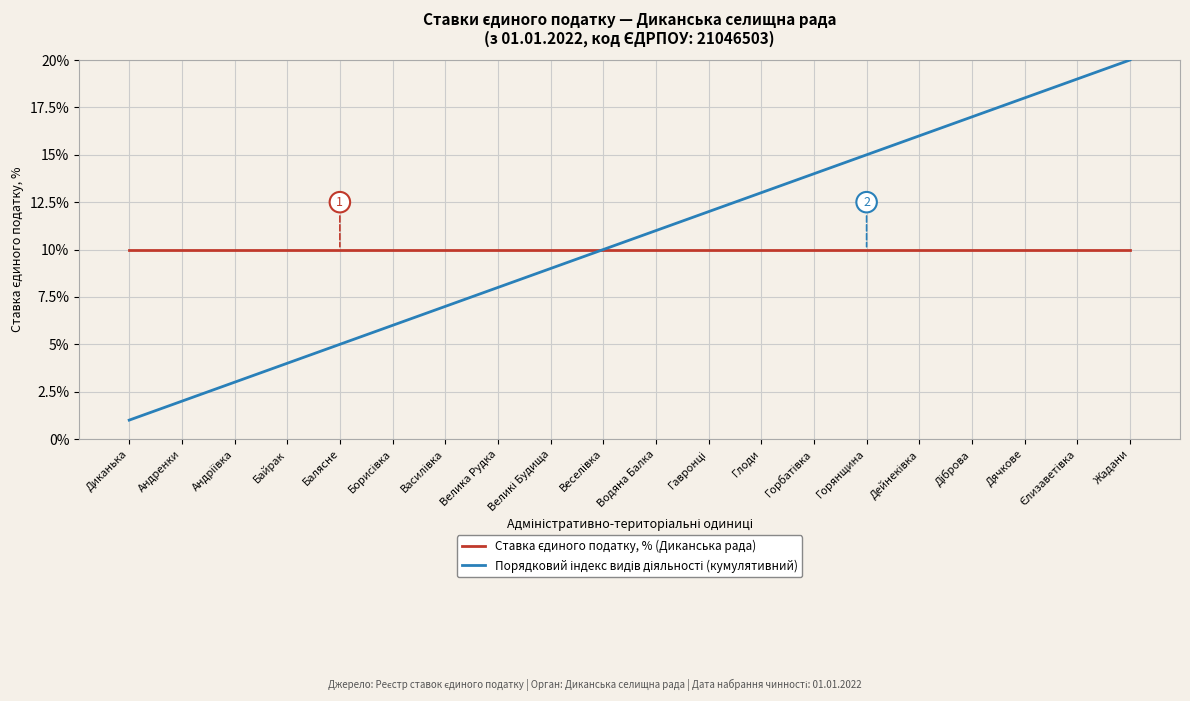

What position from the right is Горянщина?

6